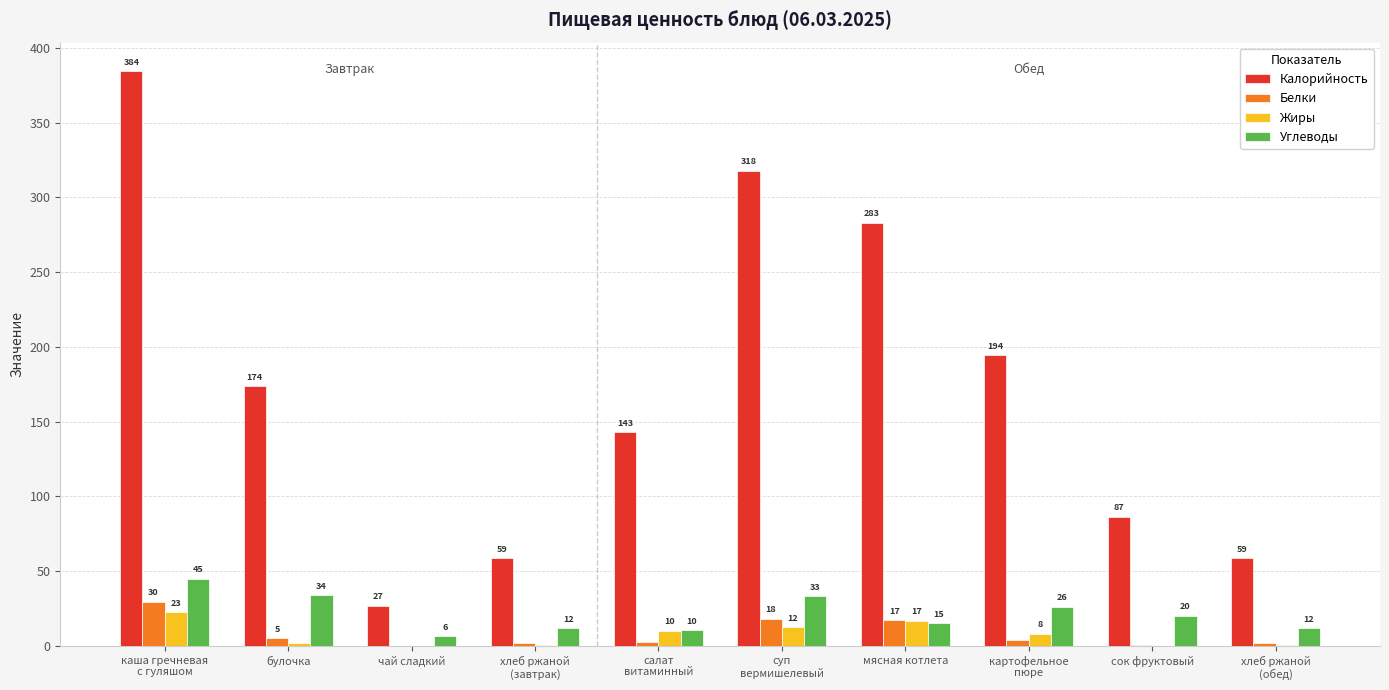

Reading left to right, transcribe all the data shown in this chart.

Калорийность: 384.3	173.8	26.8	58.7	143.0	318.0	283.0	194.4	86.6	58.7
Белки: 29.5	5.2	0.2	2.0	2.5	18.3	17.1	4.1	1.0	2.0
Жиры: 22.6	1.9	0.0	0.4	10.1	12.5	17.0	8.1	0.2	0.4
Углеводы: 45.1	34.0	6.4	11.9	10.4	33.2	15.3	26.4	20.2	11.9